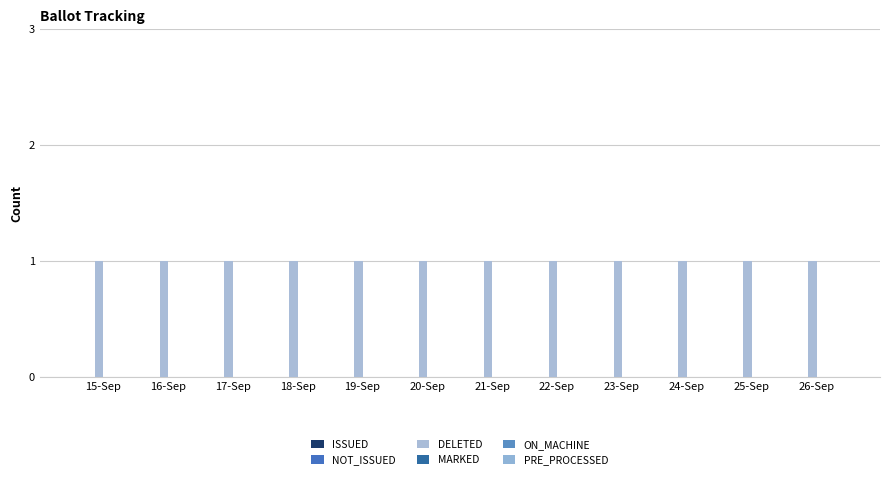

What is the total value across all series at 17-Sep?

1